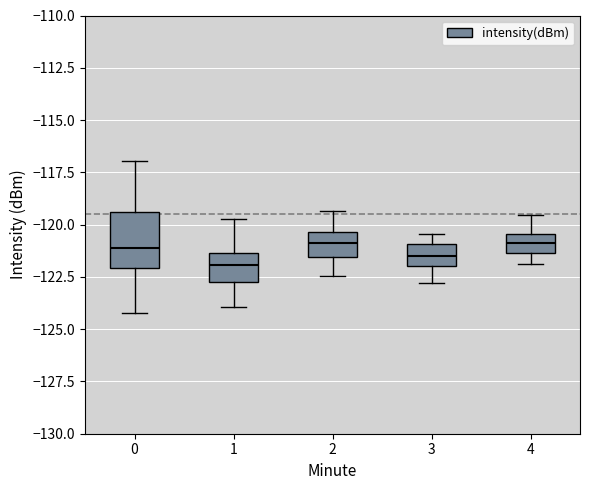

Reading left to right, transcribe this box plot: for each box, give where its median line is, the range the box spans, and where its two whiskers end, as read against the y-axis. The values are not printed on the chart, so give them approximately, as read against the axis.

0: median -121.0, box -122.0 to -119.5, whiskers -124.0 to -117.0
1: median -122.0, box -122.5 to -121.5, whiskers -124.0 to -119.5
2: median -121.0, box -121.5 to -120.5, whiskers -122.5 to -119.5
3: median -121.5, box -122.0 to -121.0, whiskers -123.0 to -120.5
4: median -121.0, box -121.5 to -120.5, whiskers -122.0 to -119.5